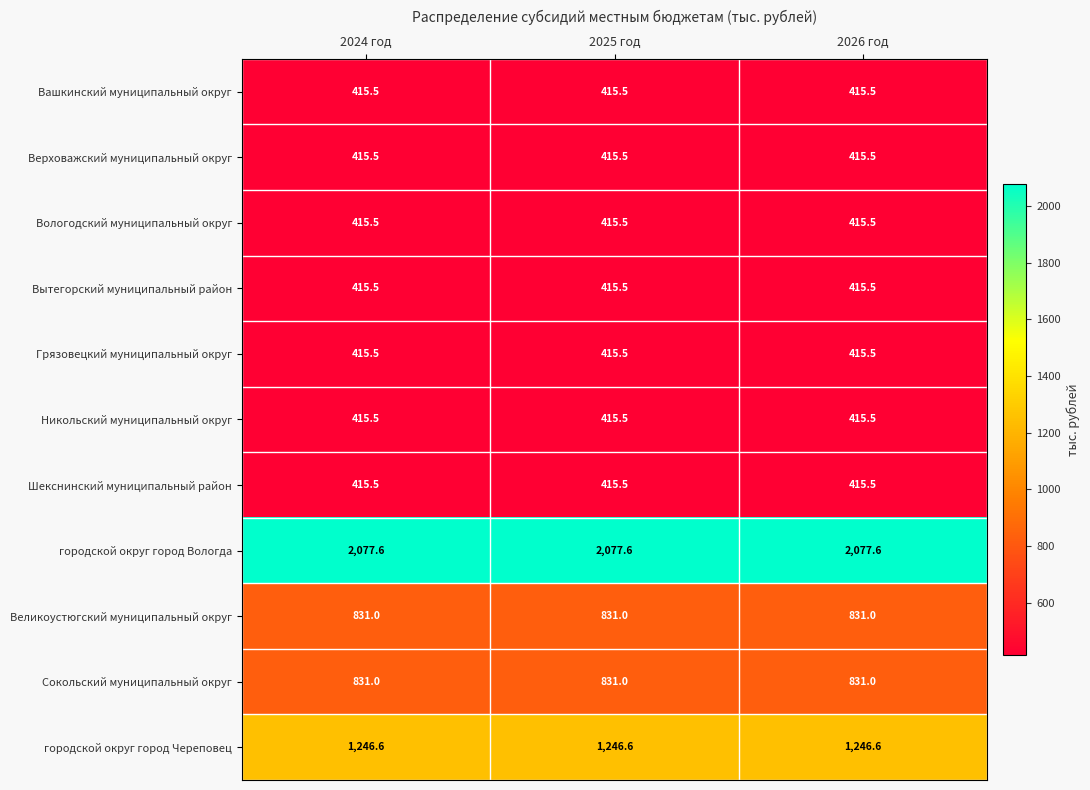

What is the minimum value for Шекснинский муниципальный район?

415.5